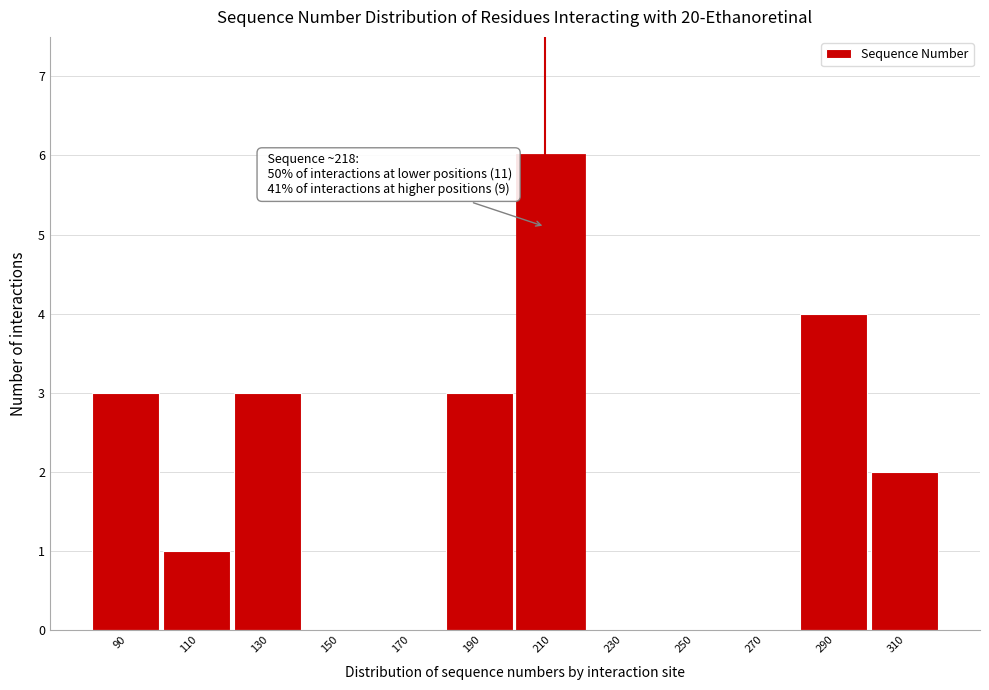

Reading left to right, list all the values displayed in this chart.

90=3	110=1	130=3	150=0	170=0	190=3	210=6	230=0	250=0	270=0	290=4	310=2